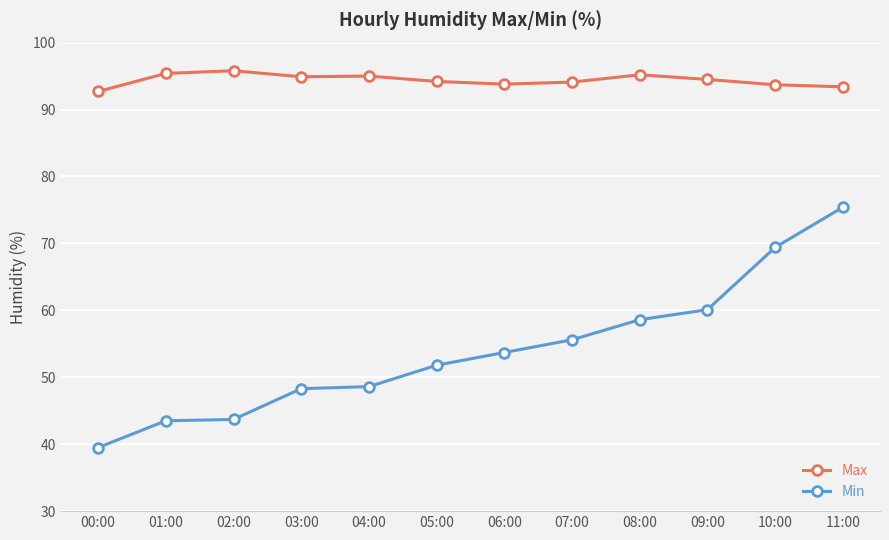

True or false: Min and Max cross at least once.

False